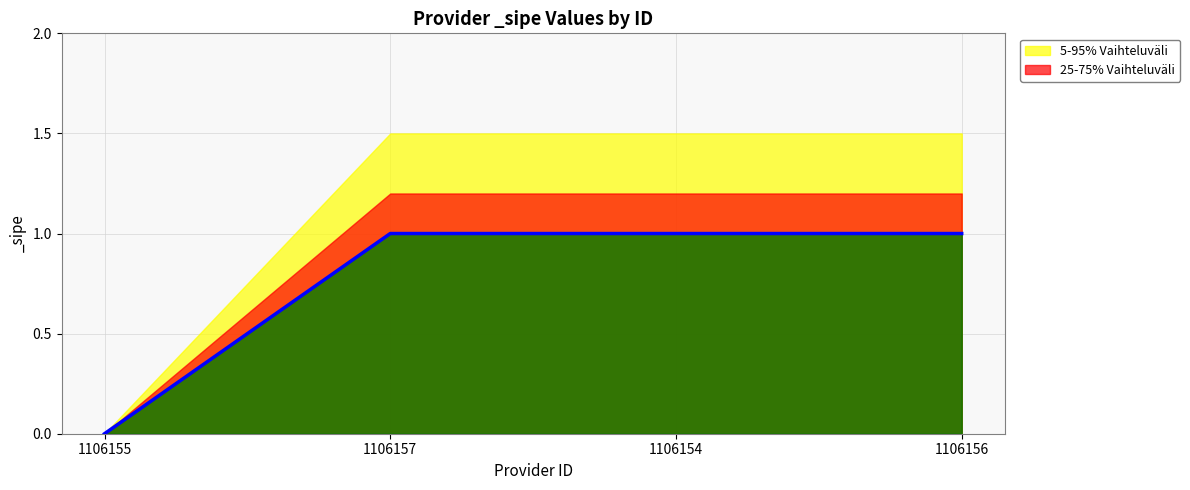

What is the change in value from 1106155 to 1106154?

+1